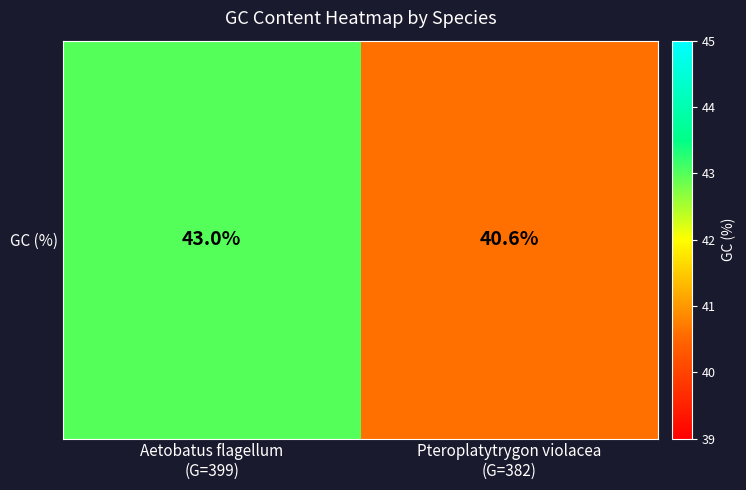

Count the number of data series in this chart.

1